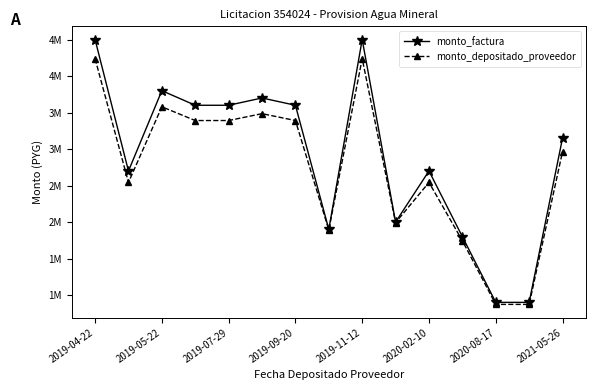

At which category does monto_factura reach its first local peak?

2019-05-22